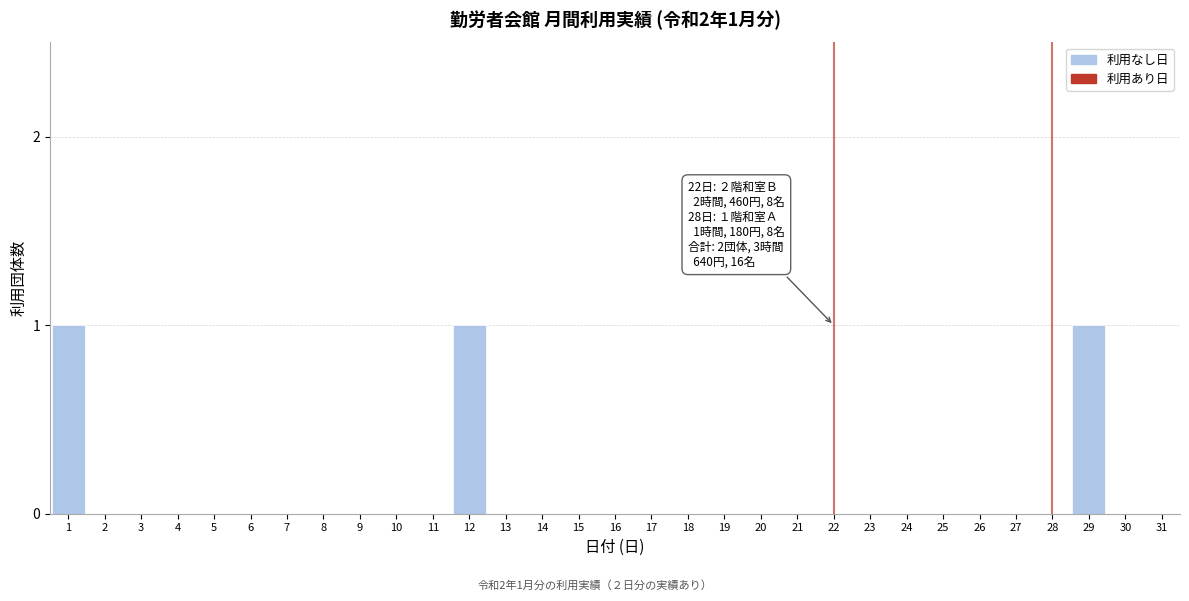

The value at 25 is 0. True or false?

True